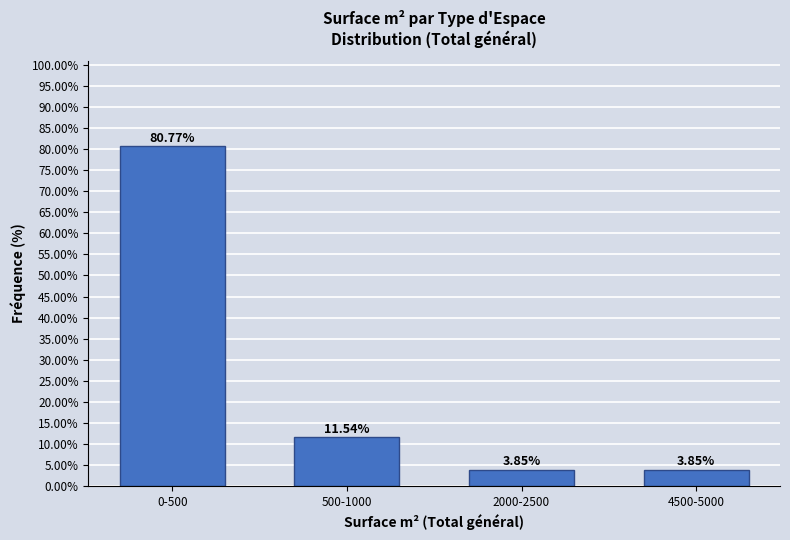

Between 2000-2500 and 0-500, which is larger?

0-500